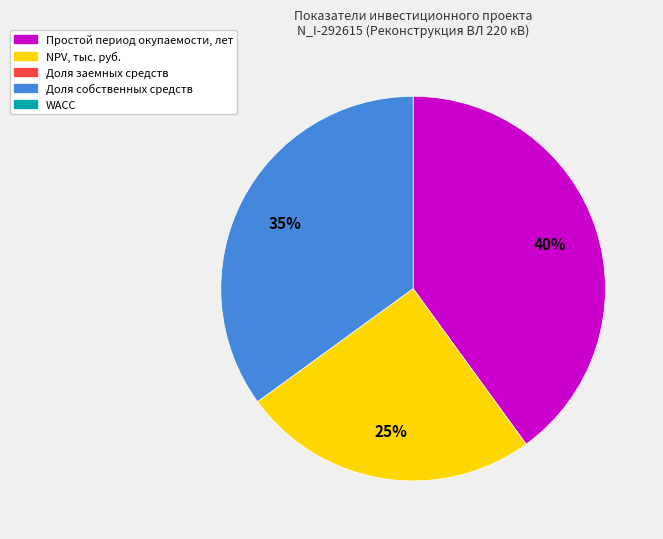

Does any single category account for the majority?

No